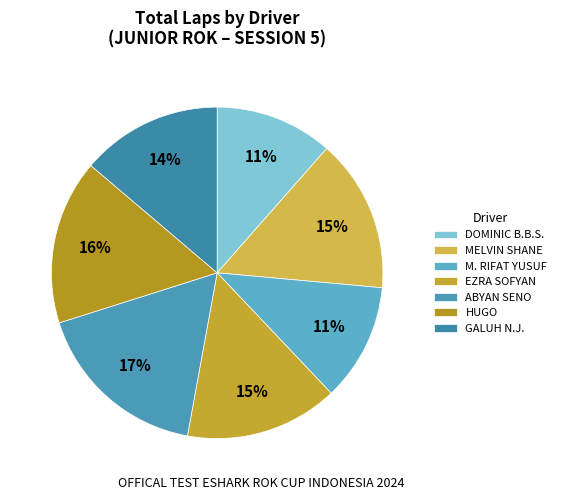

To the nearest percent, what portion does M. RIFAT YUSUF represent?

11%